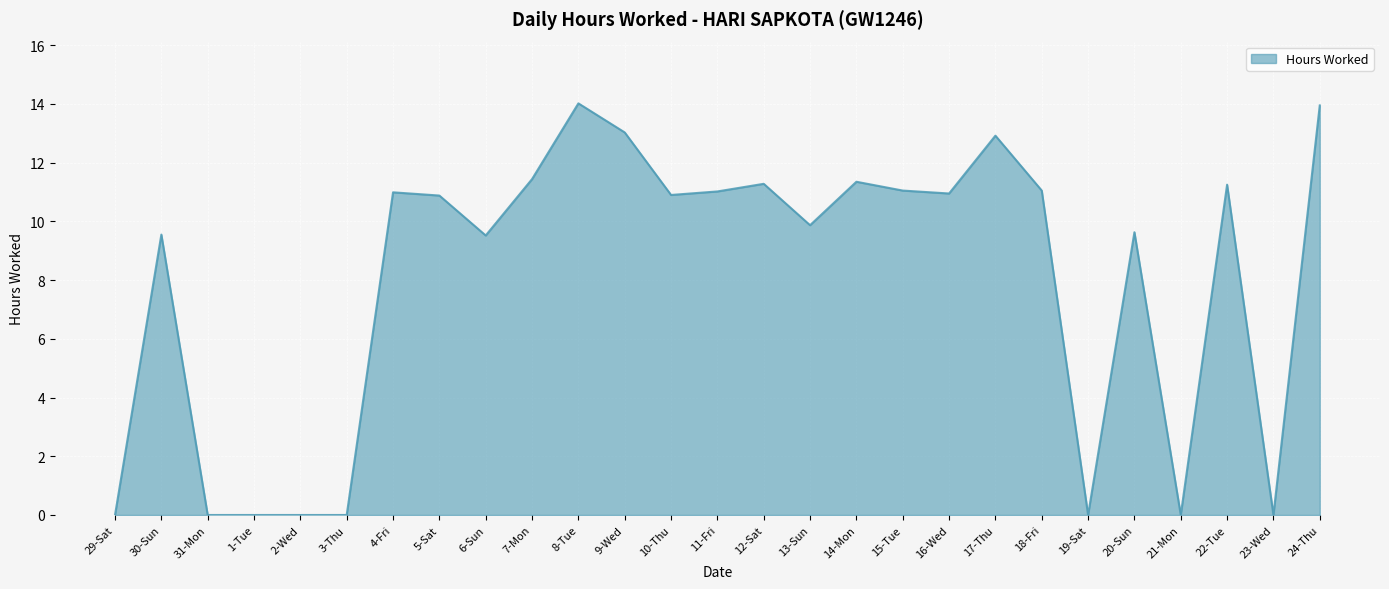

What is the greatest value displayed?

14.0